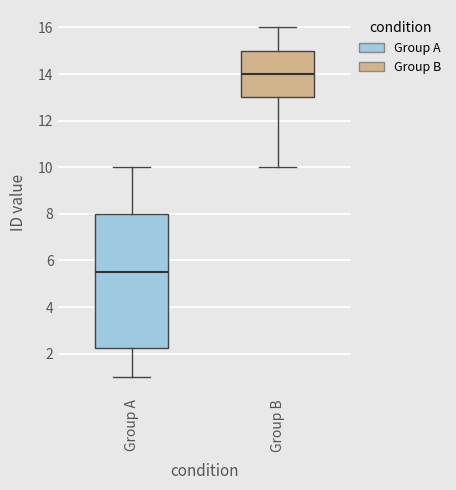

Comparing the boxes themselves (not the whiskers), which one is the tallest?

Group A